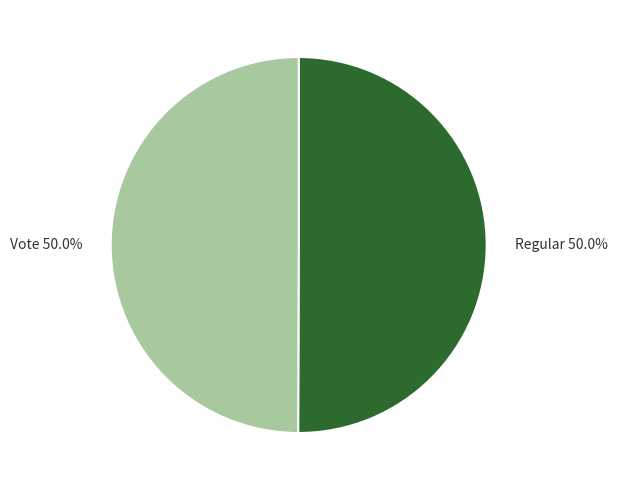

To the nearest percent, what is the combined percentage of Vote and Regular?

100%